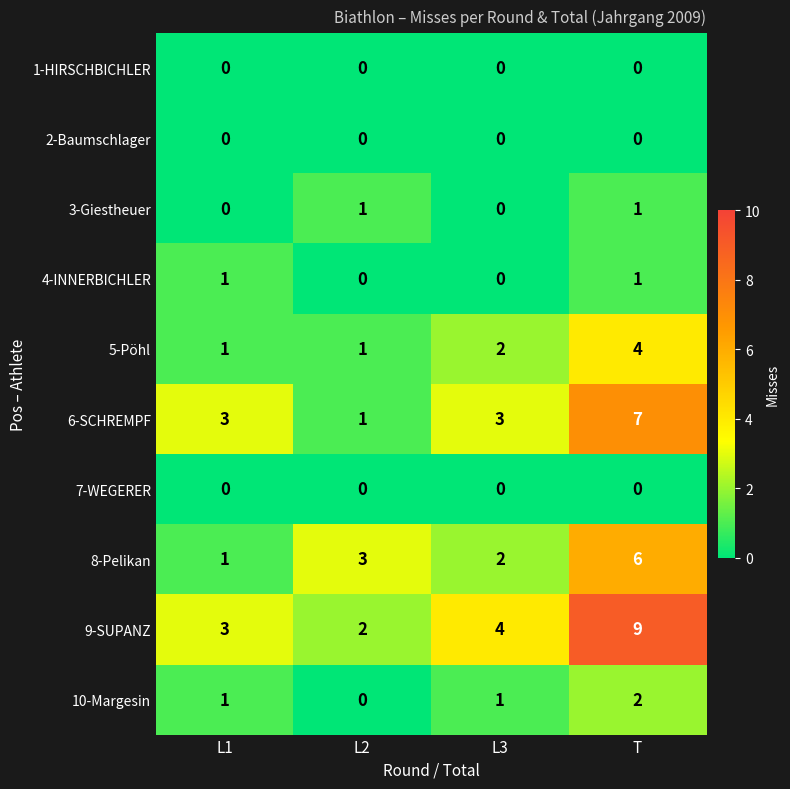

The value of 4-INNERBICHLER at L1 is 1. True or false?

True